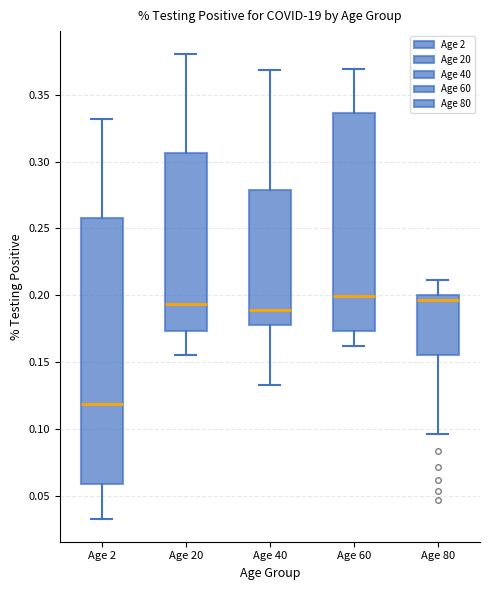

Where does the lower whisker of the box for Age 60 end on the y-axis? The values are not printed on the chart, so give them approximately, as read against the axis.

0.160